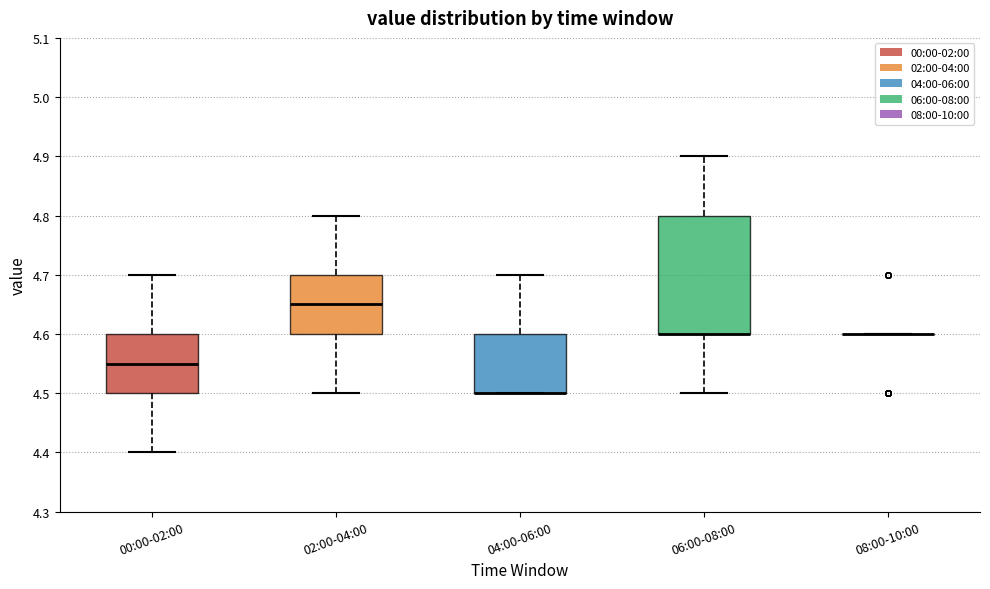

Where does the lower whisker of the box for 02:00-04:00 end on the y-axis? The values are not printed on the chart, so give them approximately, as read against the axis.

4.50